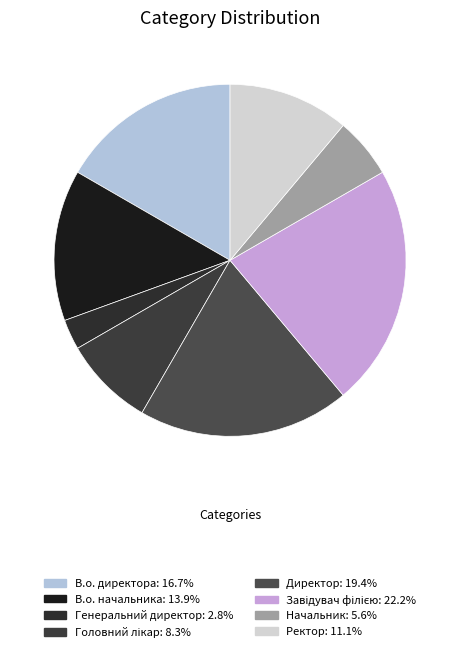

Count the number of slices in the pie.

8